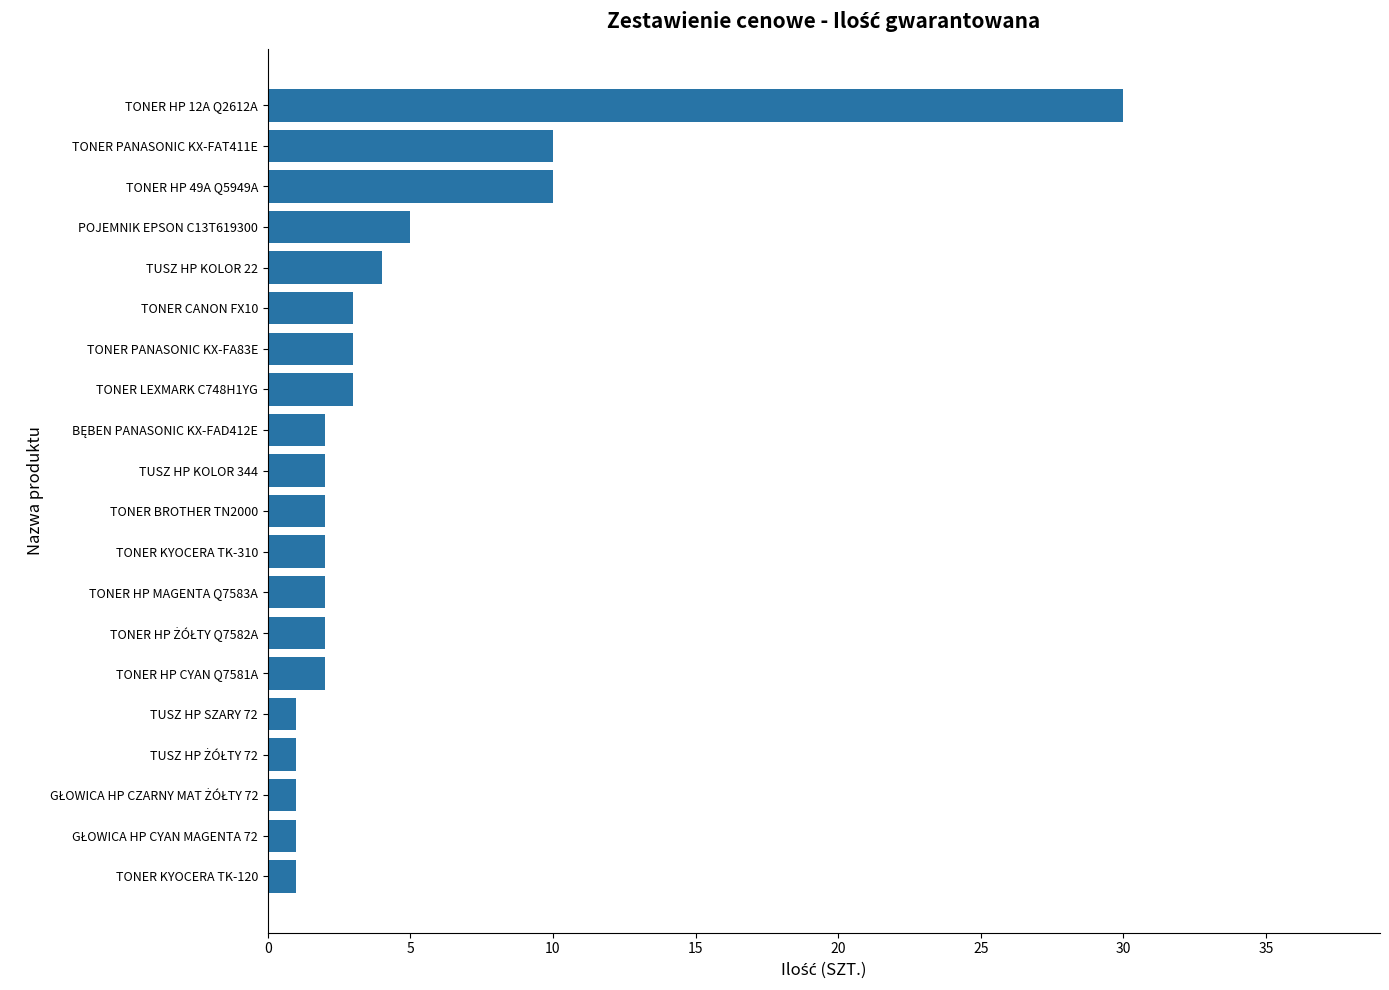

Which category has the highest value across all series?

TONER HP 12A Q2612A